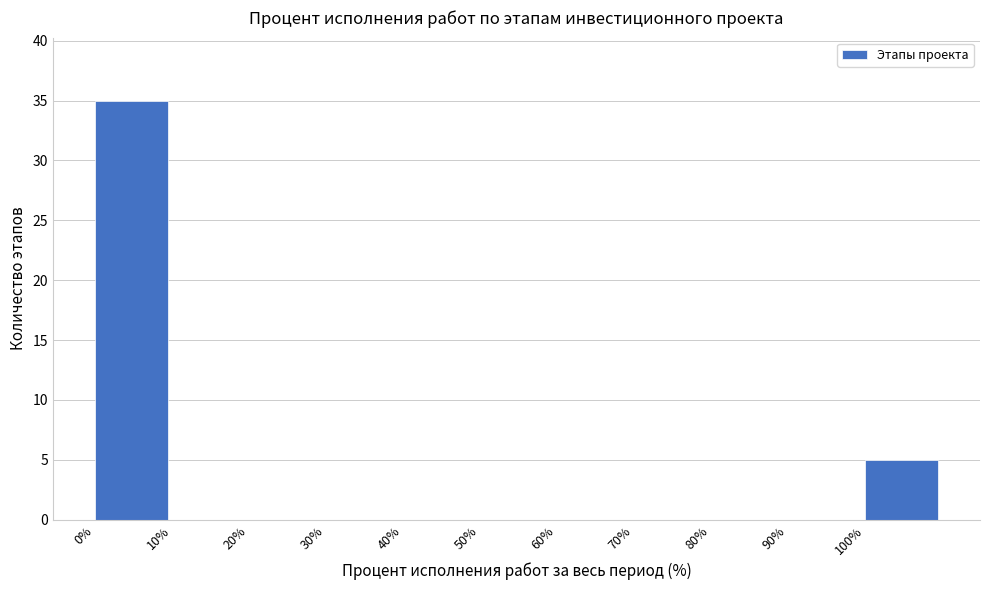

Reading left to right, list every bar in this chart as the range it spans on the x-axis followed by its height. The values are not printed on the chart, so give them approximately, as read against the axis.

0 to 10: 35
10 to 20: 0
20 to 30: 0
30 to 40: 0
40 to 50: 0
50 to 60: 0
60 to 70: 0
70 to 80: 0
80 to 90: 0
90 to 100: 0
100 to 110: 5